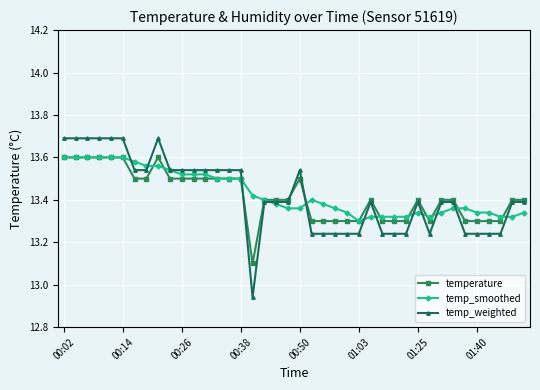

True or false: temp_weighted has more than 2 points higher than both neighbors.

True